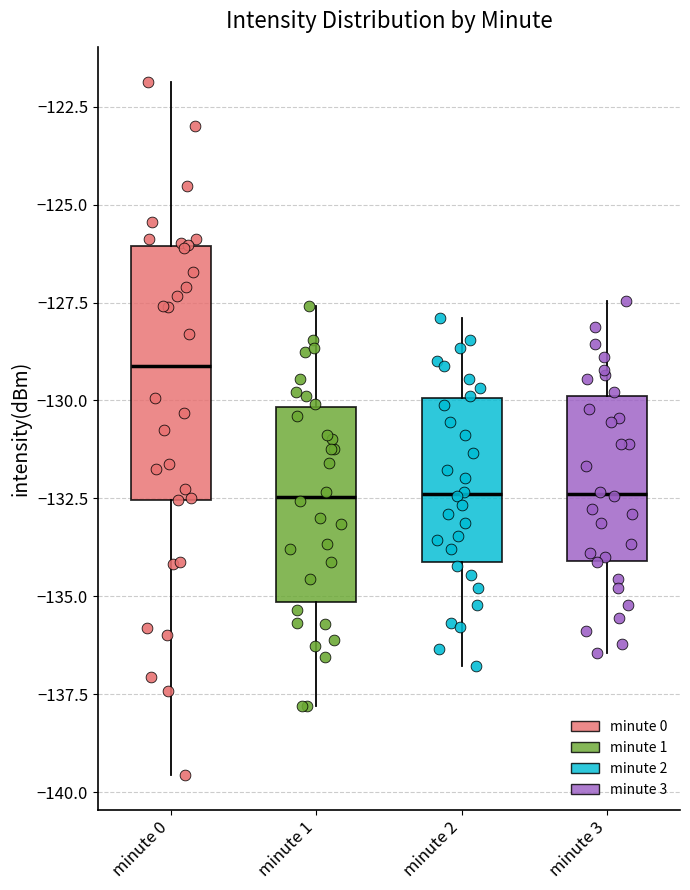

Which box has the highest median line?

minute 0